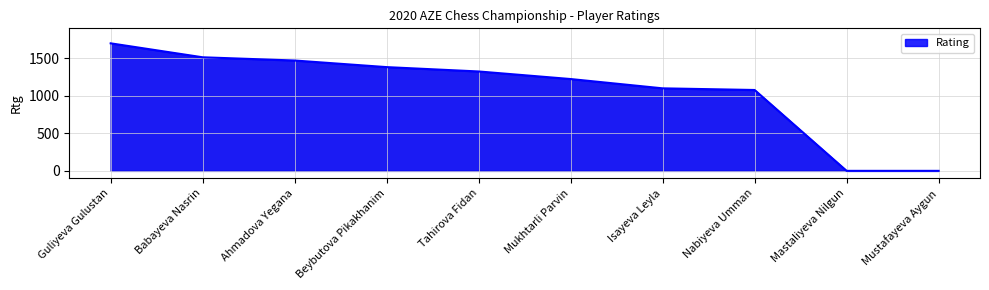

Approximately how many times larger is the value at Beybutova Pikakhanim compared to Nabiyeva Umman?

1.3